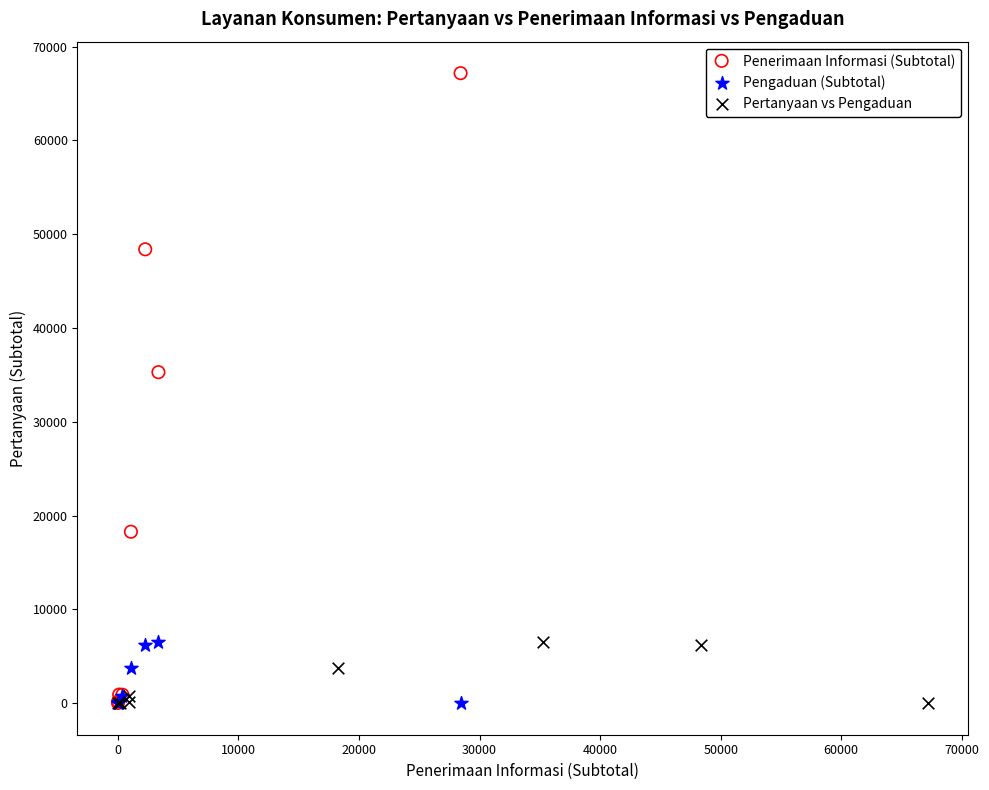

Which series has the largest Y range (max minus min)?

Penerimaan Informasi (Subtotal)